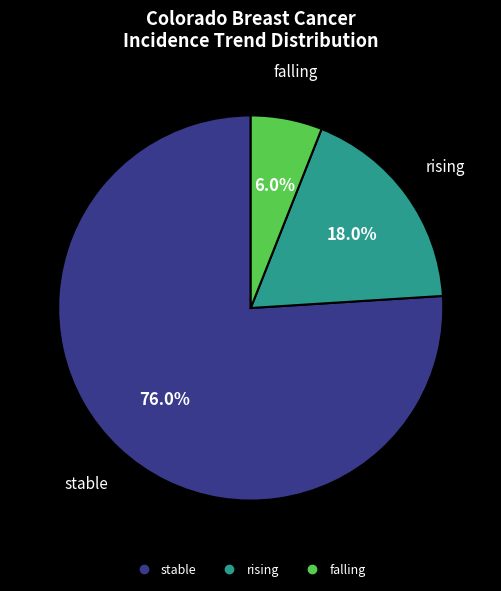

Which slice is the smallest?

falling